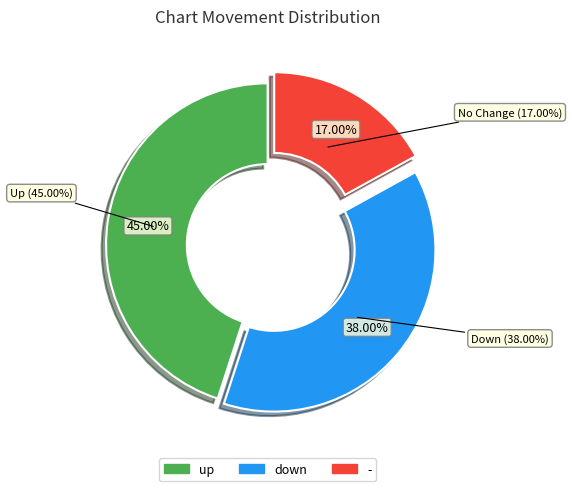

To the nearest percent, what portion does - represent?

17%